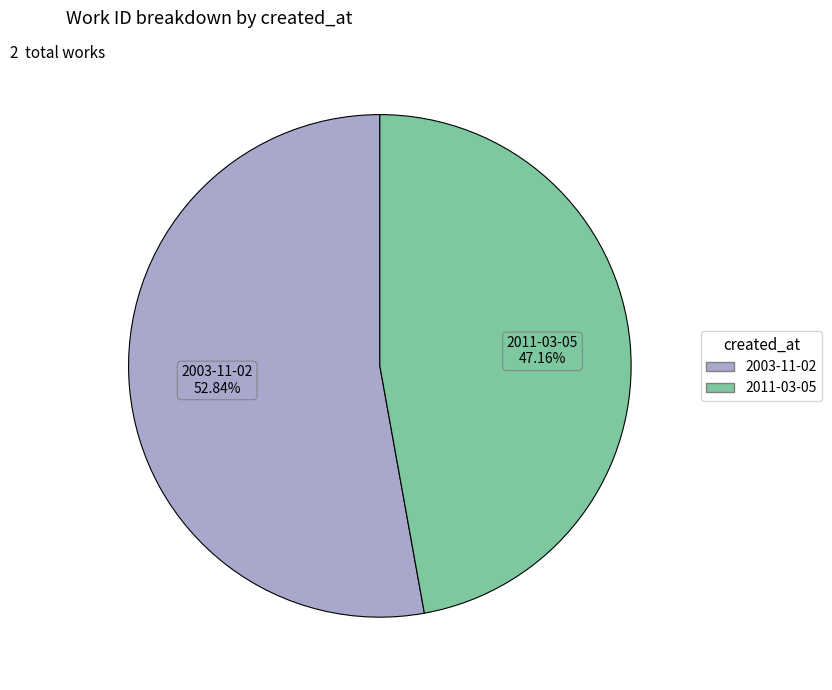

Which category has the smallest portion of the pie?

2011-03-05